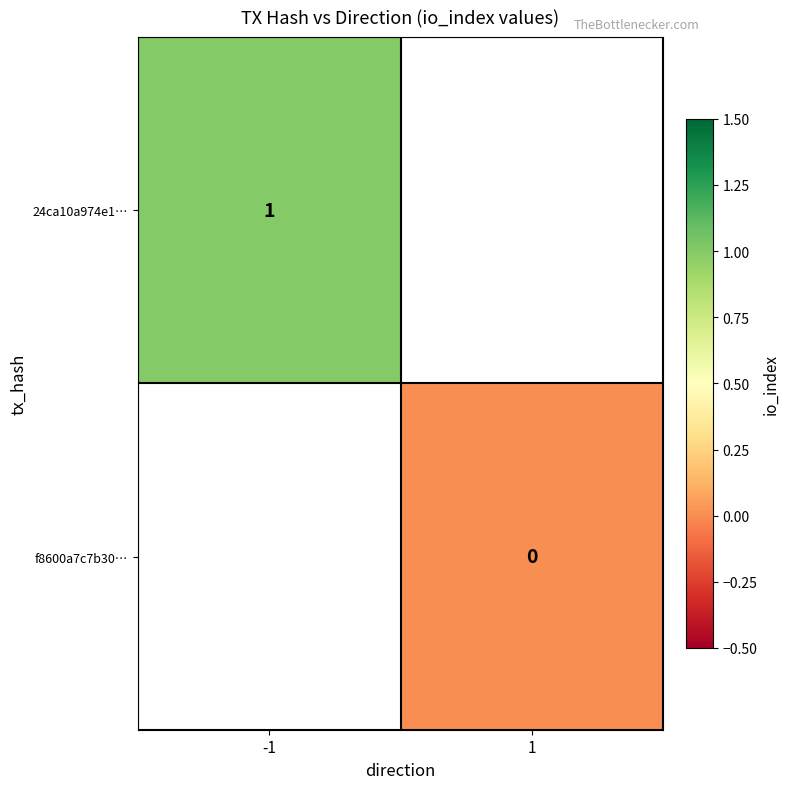

At how many categories does at least one series exceed 0?

1